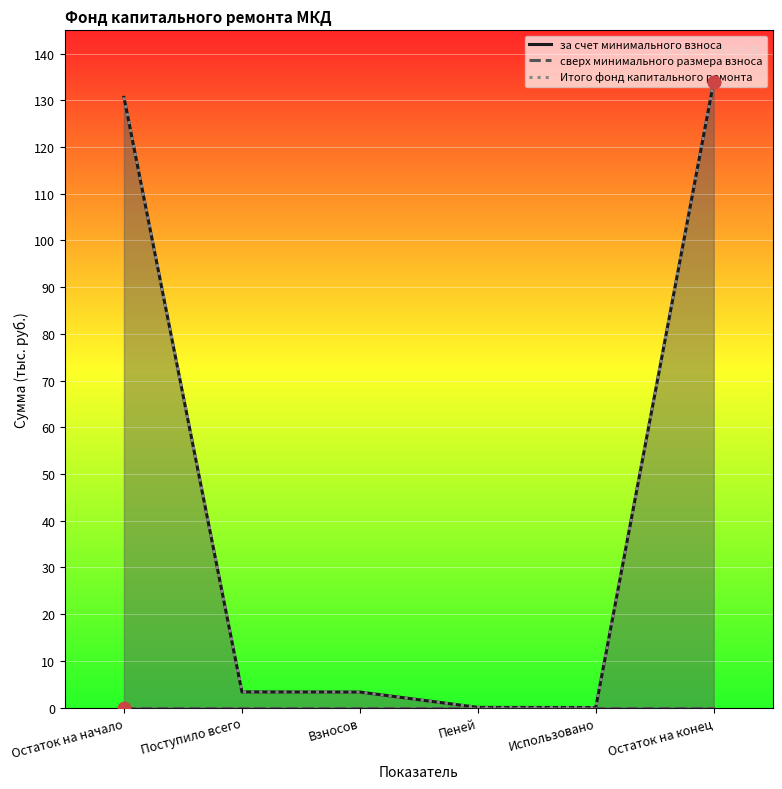

What is the total value across all series at Остаток на конец?

268.0